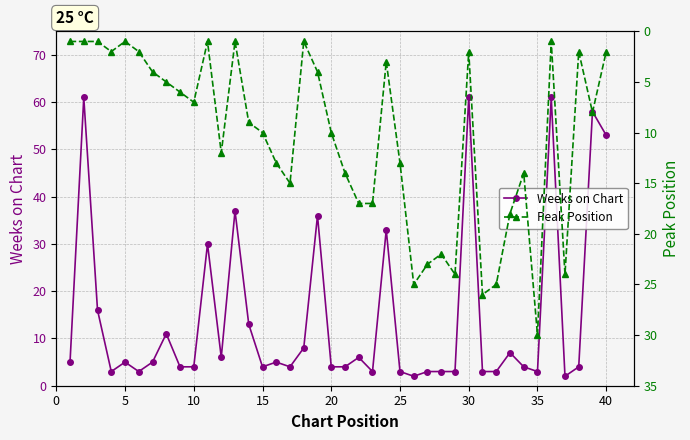

True or false: Weeks on Chart has more than 1 interior local peaks.

True